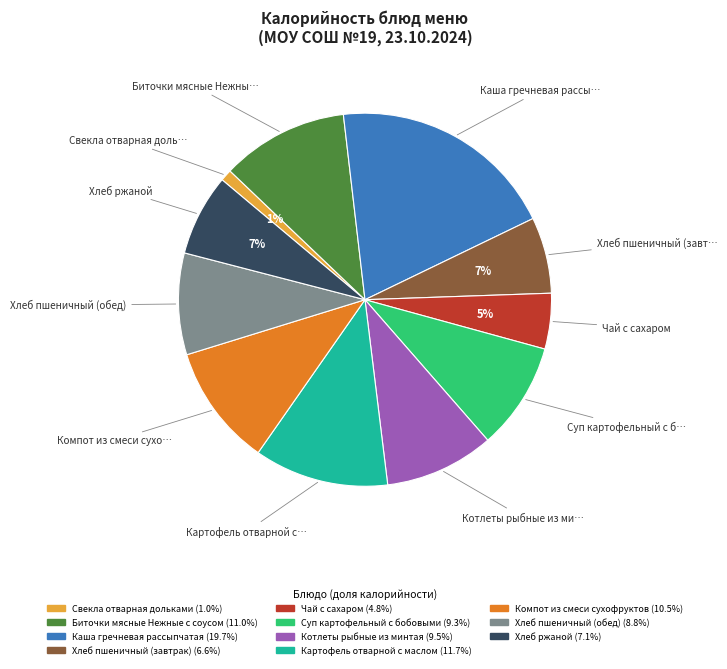

To the nearest percent, what is the difference between the Котлеты рыбные из минтая and Хлеб ржаной slice percentages?

2%